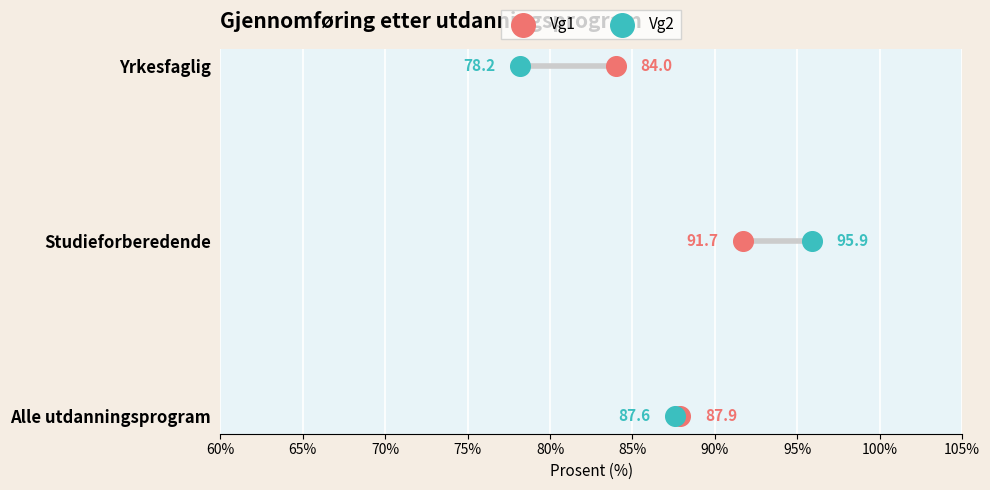

Which series has the largest Y range (max minus min)?

Vg1